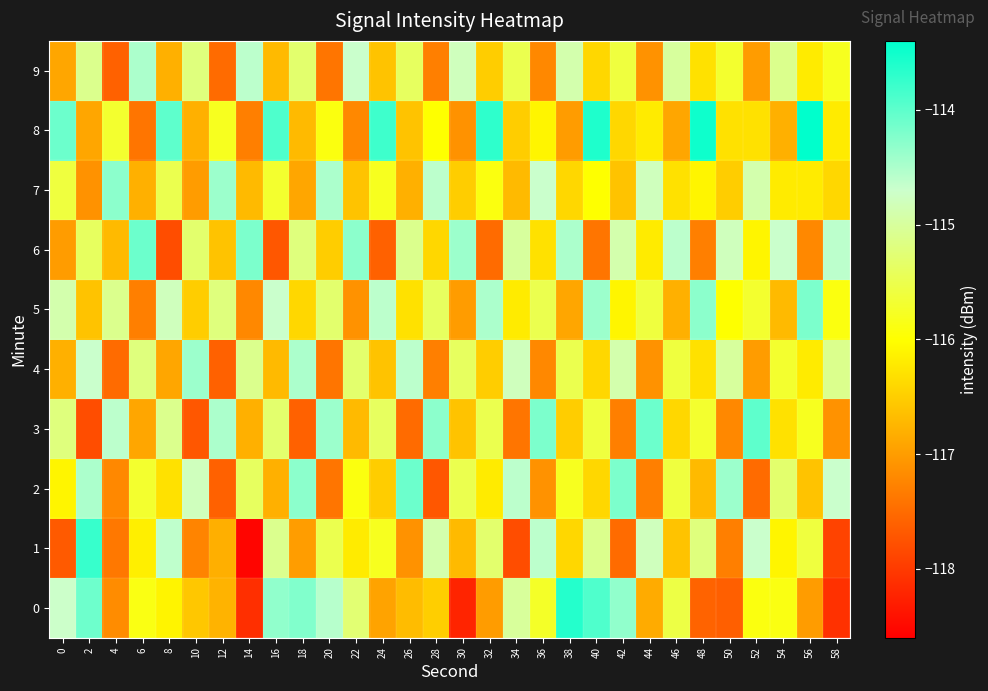

What is the greatest value displayed?

-113.4